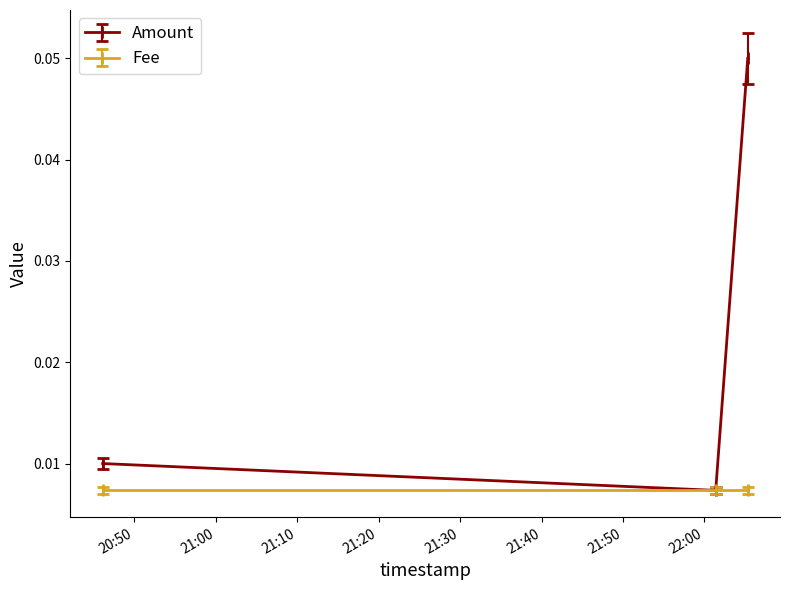

Rank the series by their average value, from lowest to highest.

Fee, Amount